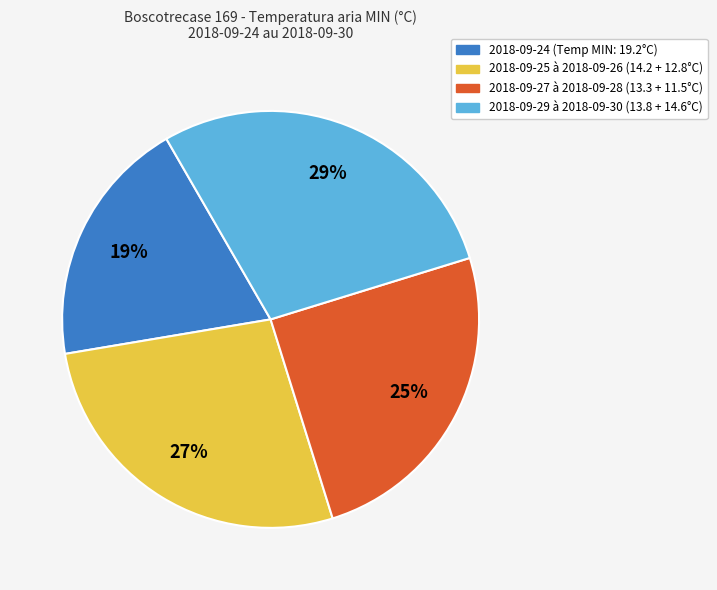

To the nearest percent, what is the average slice percentage?

25%